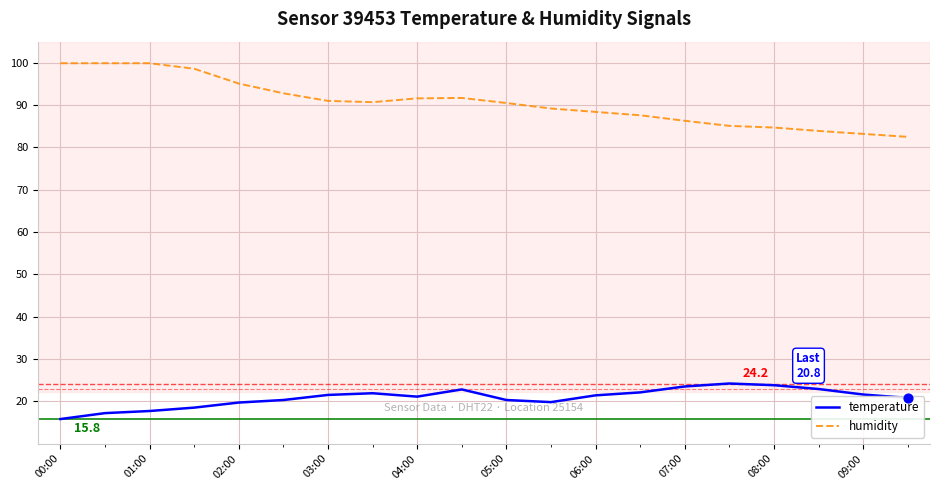

Which series has the largest total across all categories?

humidity